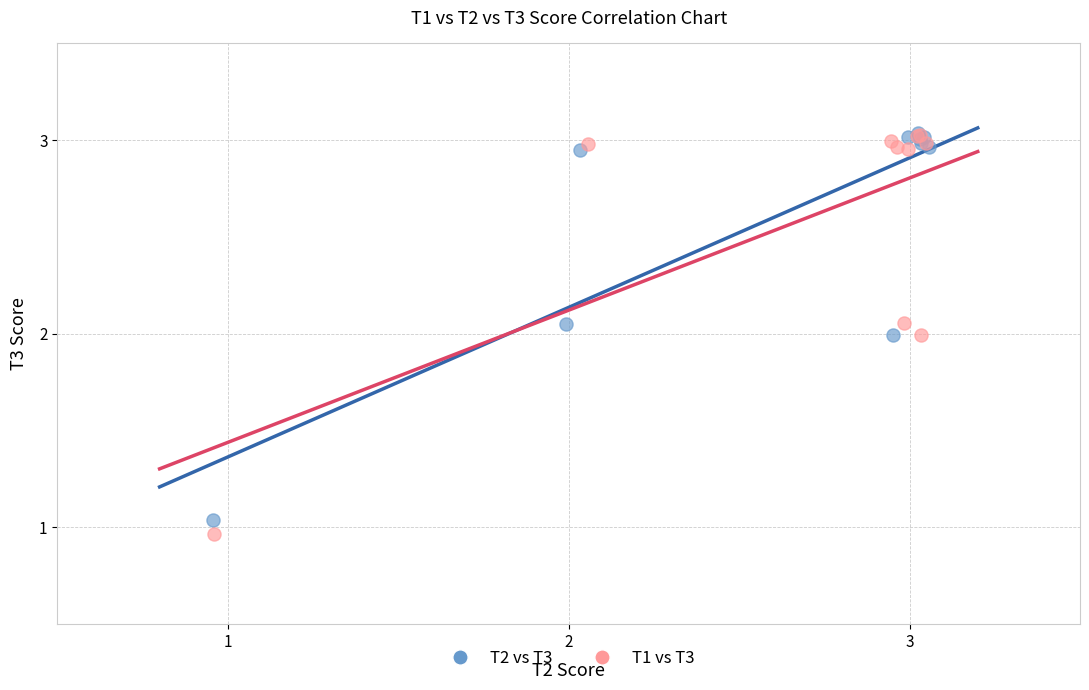

What are all the series names shown in the legend?

T2 vs T3, T1 vs T3